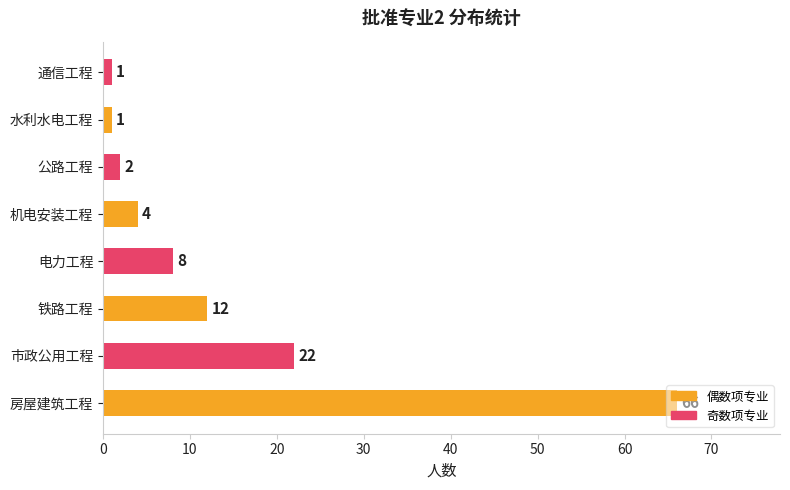

Read the value at 机电安装工程.

4